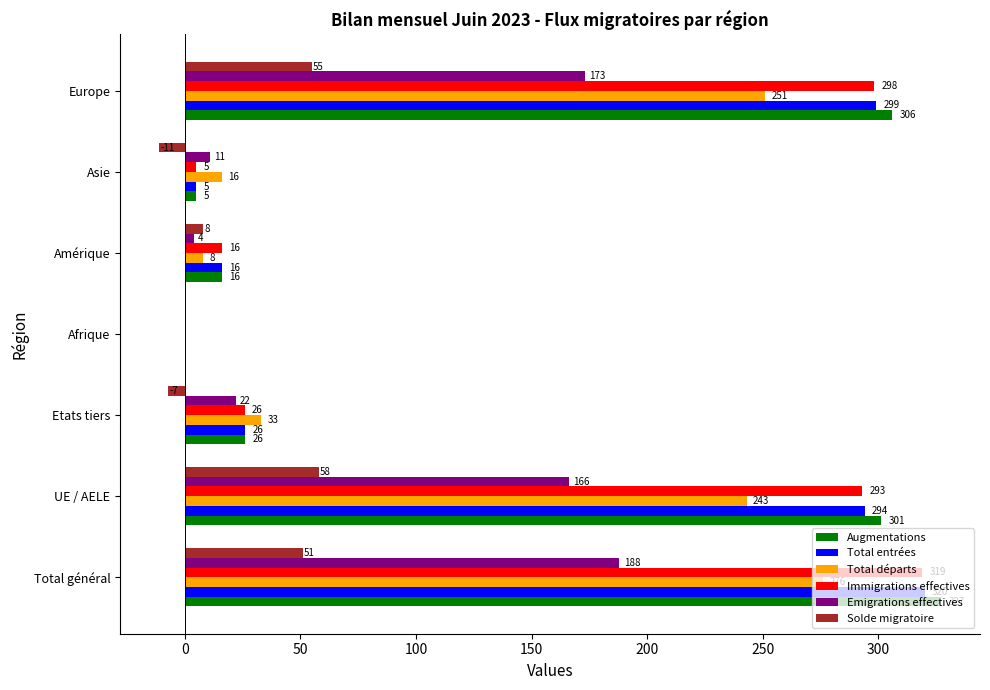

What is the maximum value shown in the chart?

327